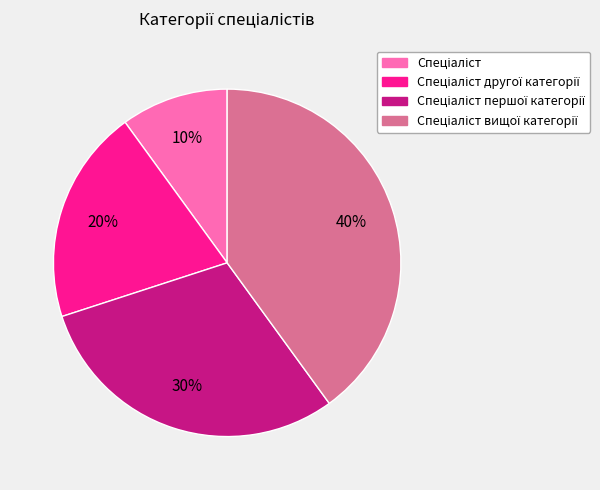

Is there any slice that represents more than half of the pie?

No